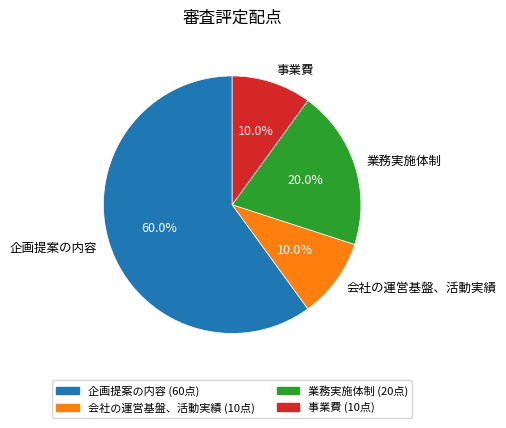

How many slices are in this pie chart?

4